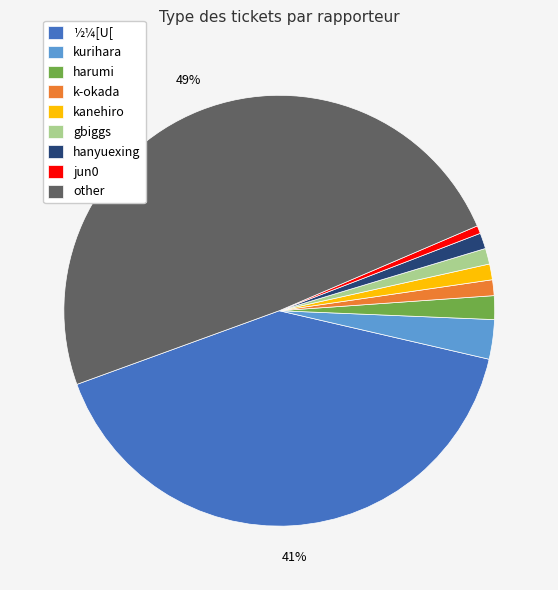

To the nearest percent, what percentage of the pie is other?

49%